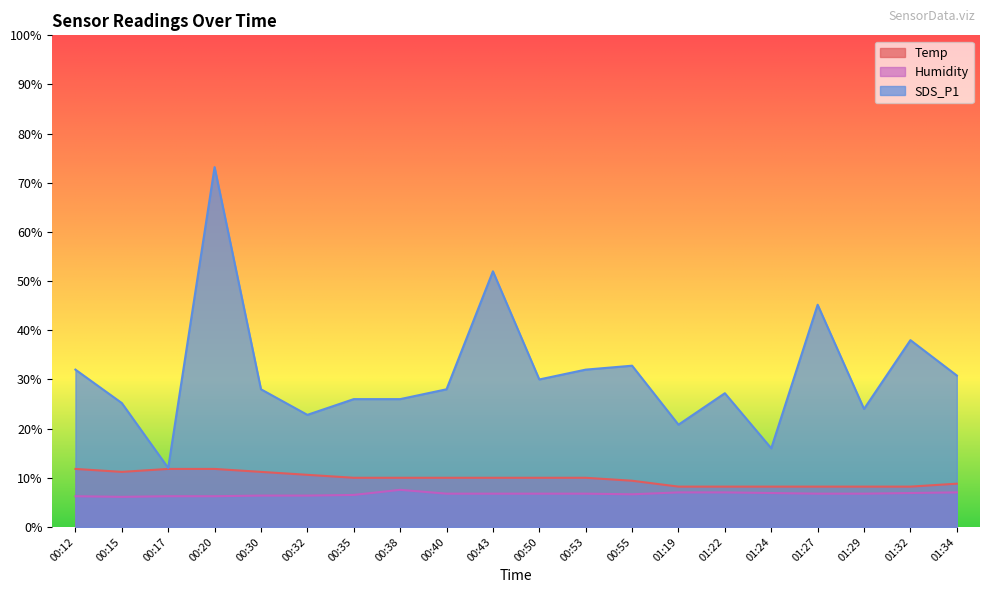

What are all the series names shown in the legend?

Temp, Humidity, SDS_P1